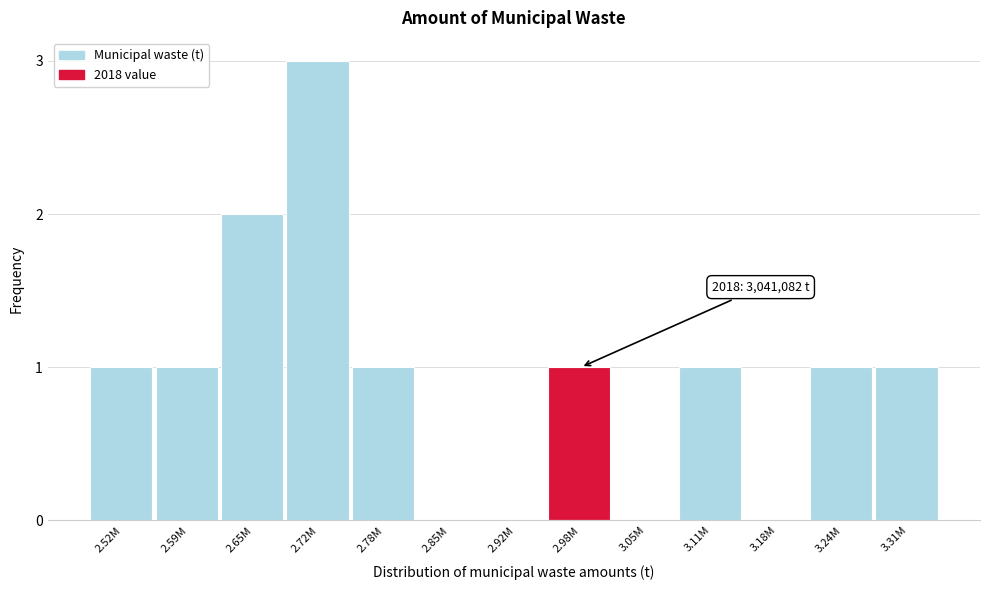

Reading left to right, list all the values displayed in this chart.

2.52M=1	2.59M=1	2.65M=2	2.72M=3	2.78M=1	2.85M=0	2.92M=0	2.98M=1	3.05M=0	3.11M=1	3.18M=0	3.24M=1	3.31M=1